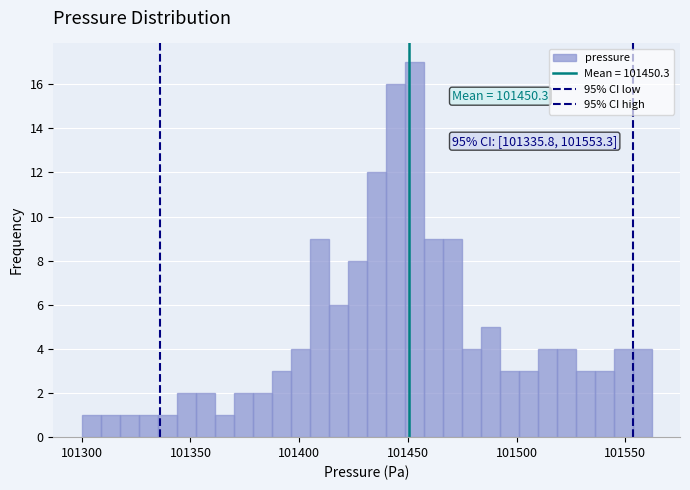

Read against the x-axis, roughly where is the centre of the tallest bar?

101455